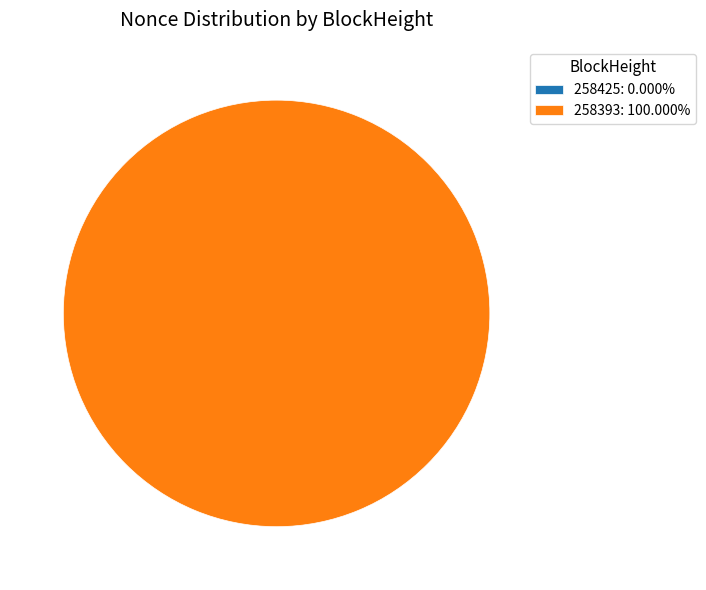

Does 258393 represent more than half of the total?

Yes